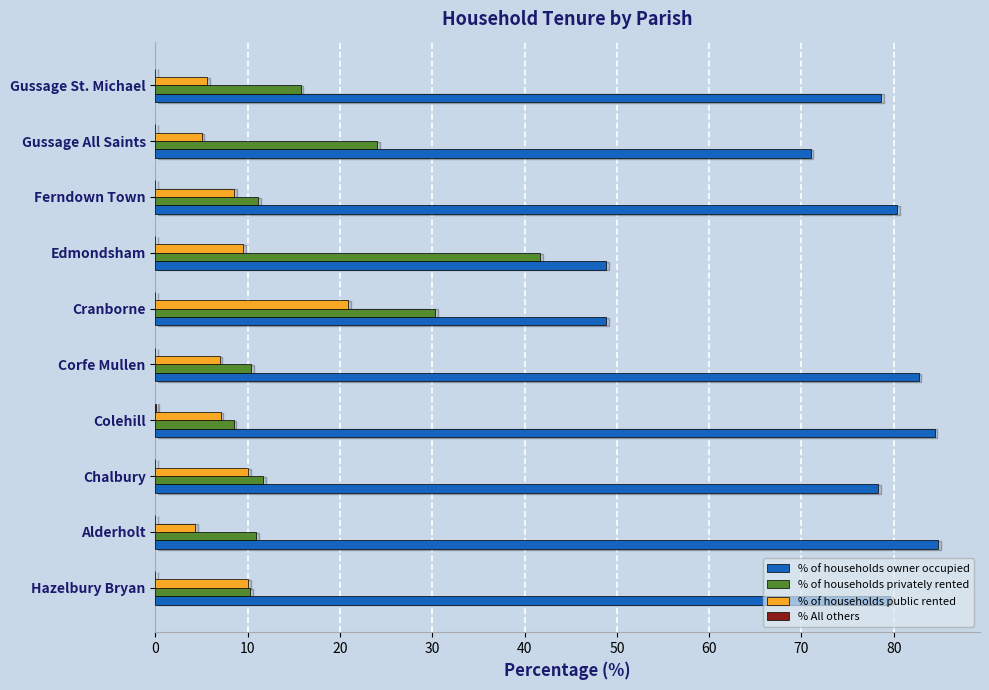

What is the greatest value displayed?

84.8